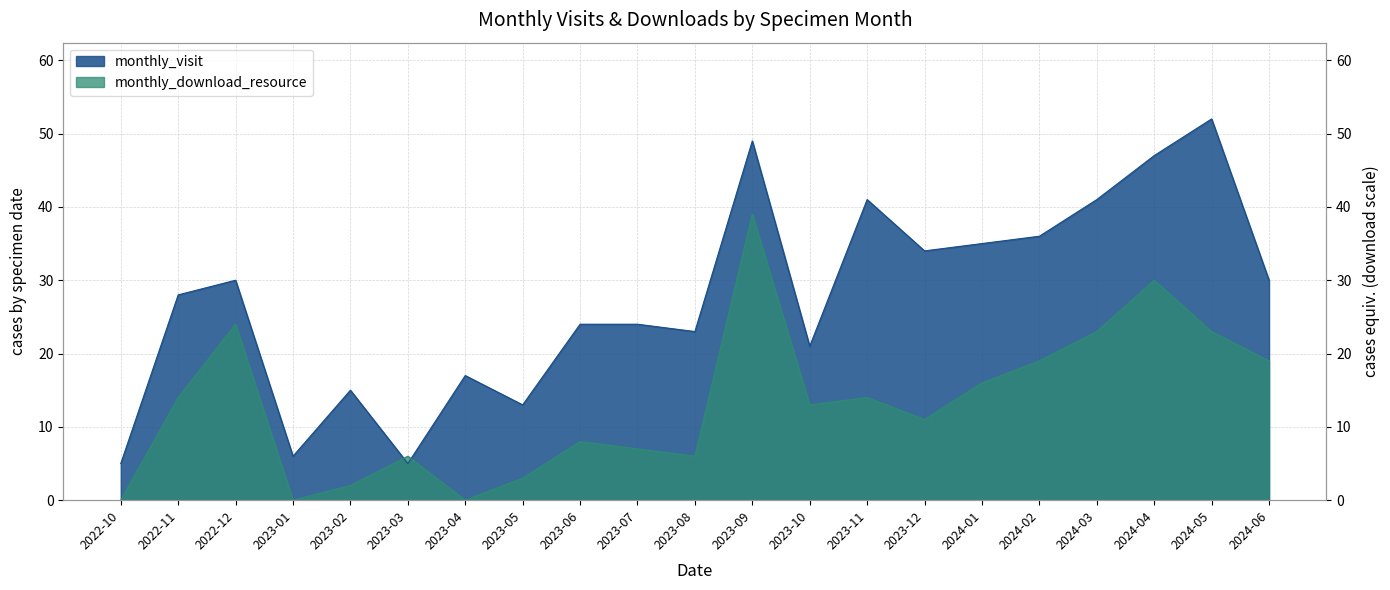

The value of monthly_visit at 2023-03 is 7. True or false?

False